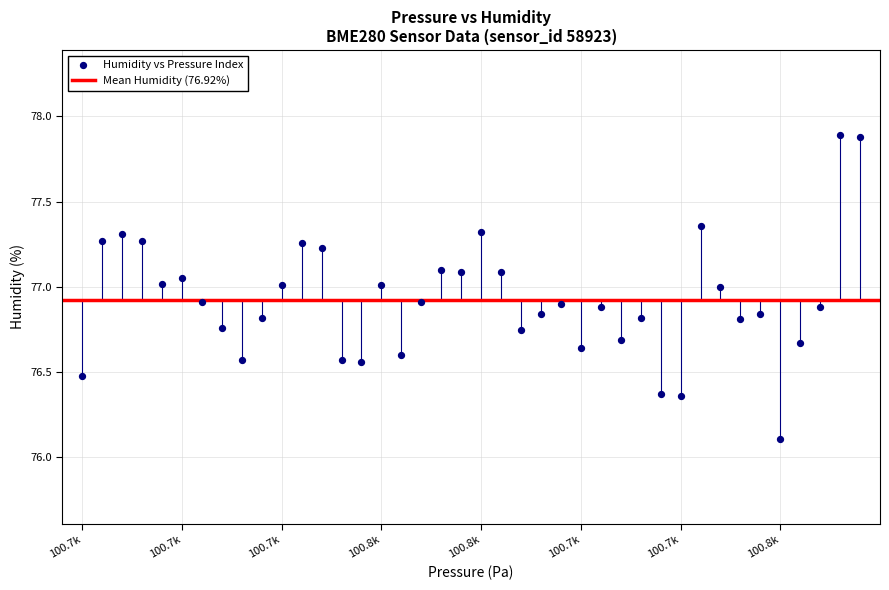

What is the range of Y values (max minus min)?

1.8